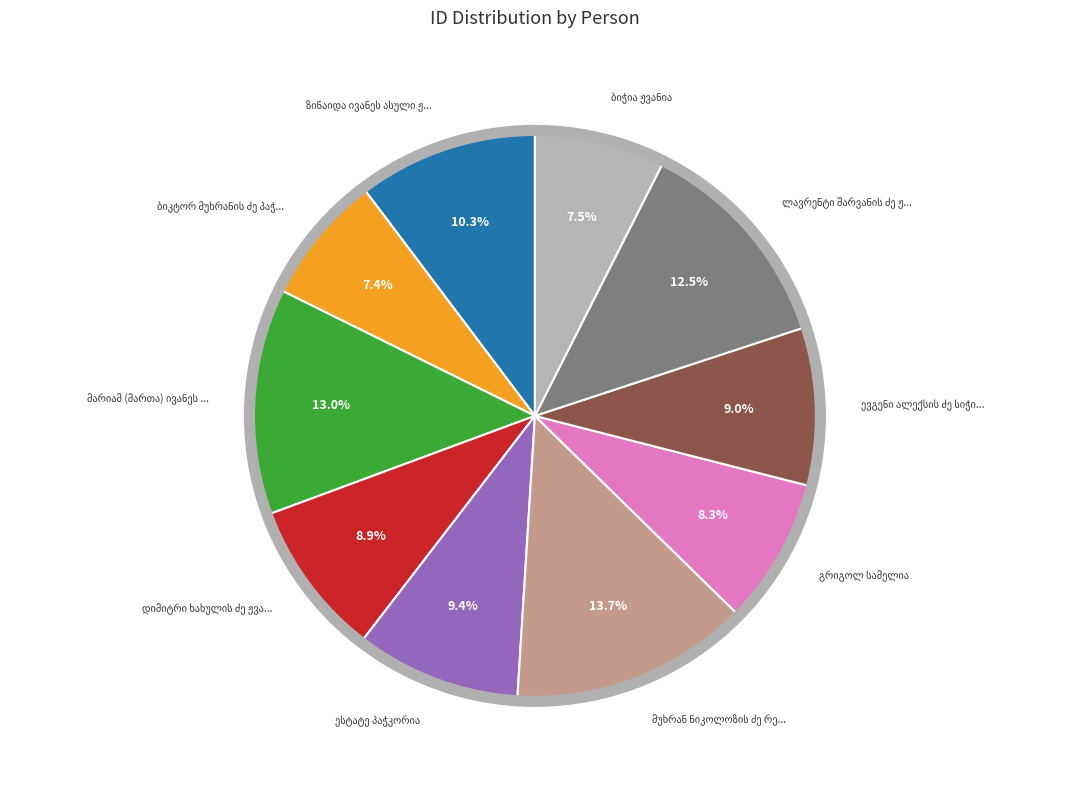

Is there any slice that represents more than half of the pie?

No